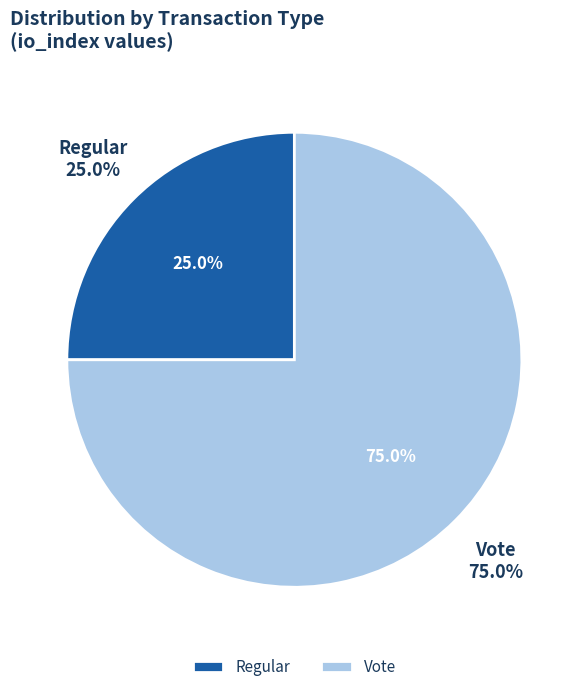

True or false: Regular accounts for 10% of the total.

False